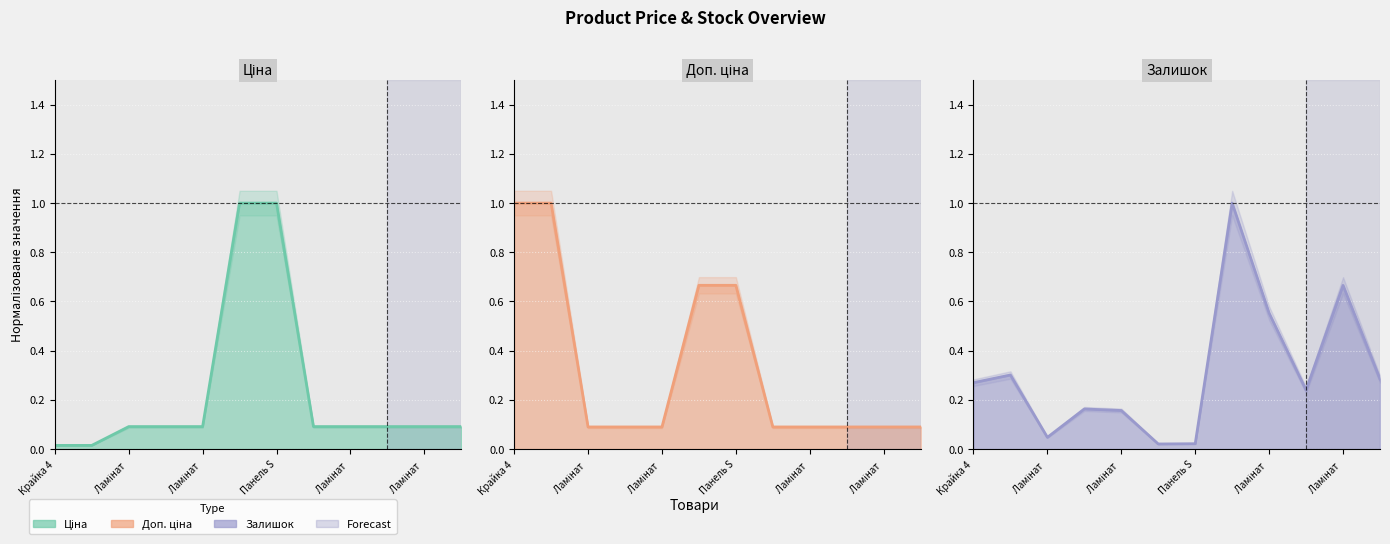

Rank the series at Ламінат from lowest to highest value.

Залишок, Доп. ціна, Ціна